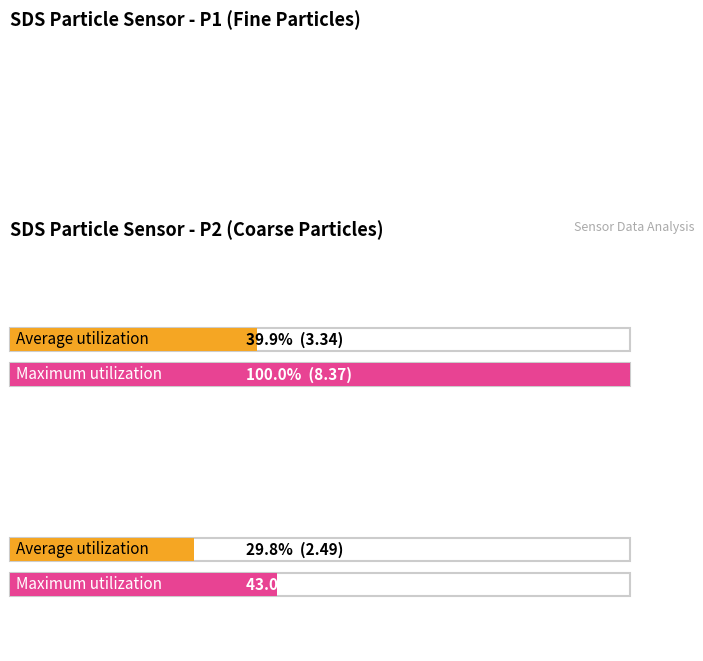

Rank the series at SDS_P1 from highest to lowest value.

Maximum utilization, Average utilization